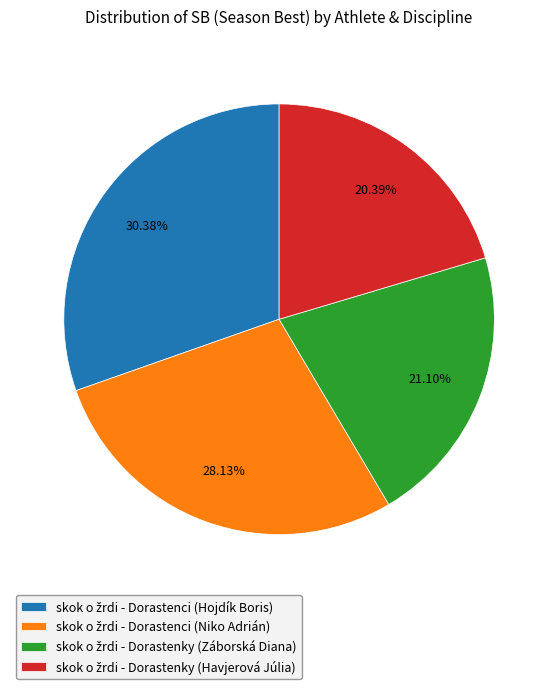

Is there a majority slice in this chart?

No